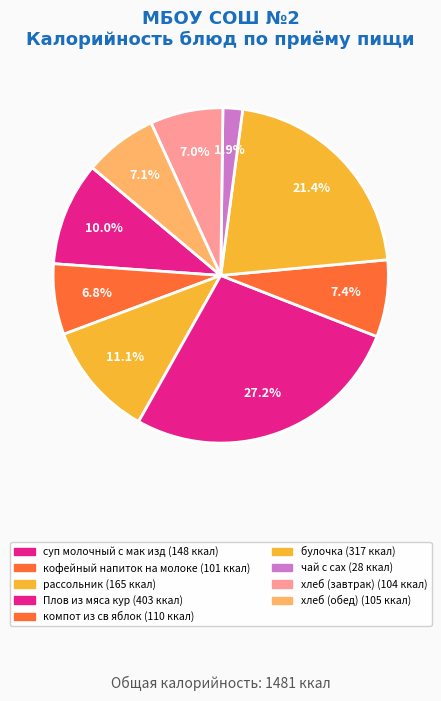

The рассольник slice represents 11% of the pie. True or false?

True